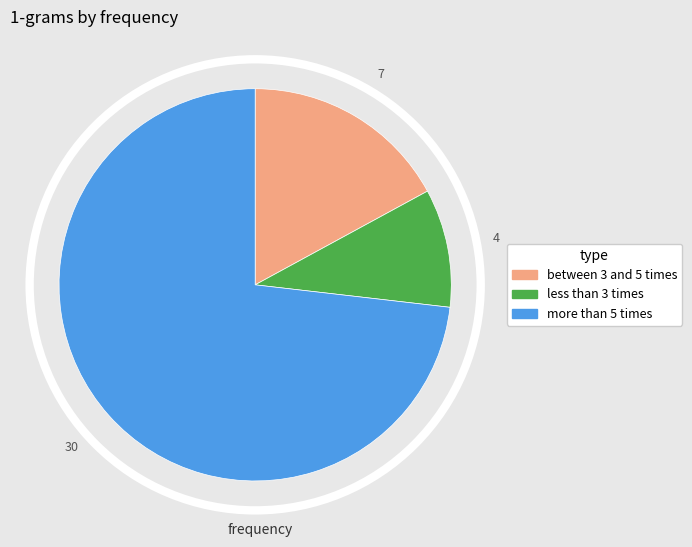

Does any single category account for the majority?

Yes